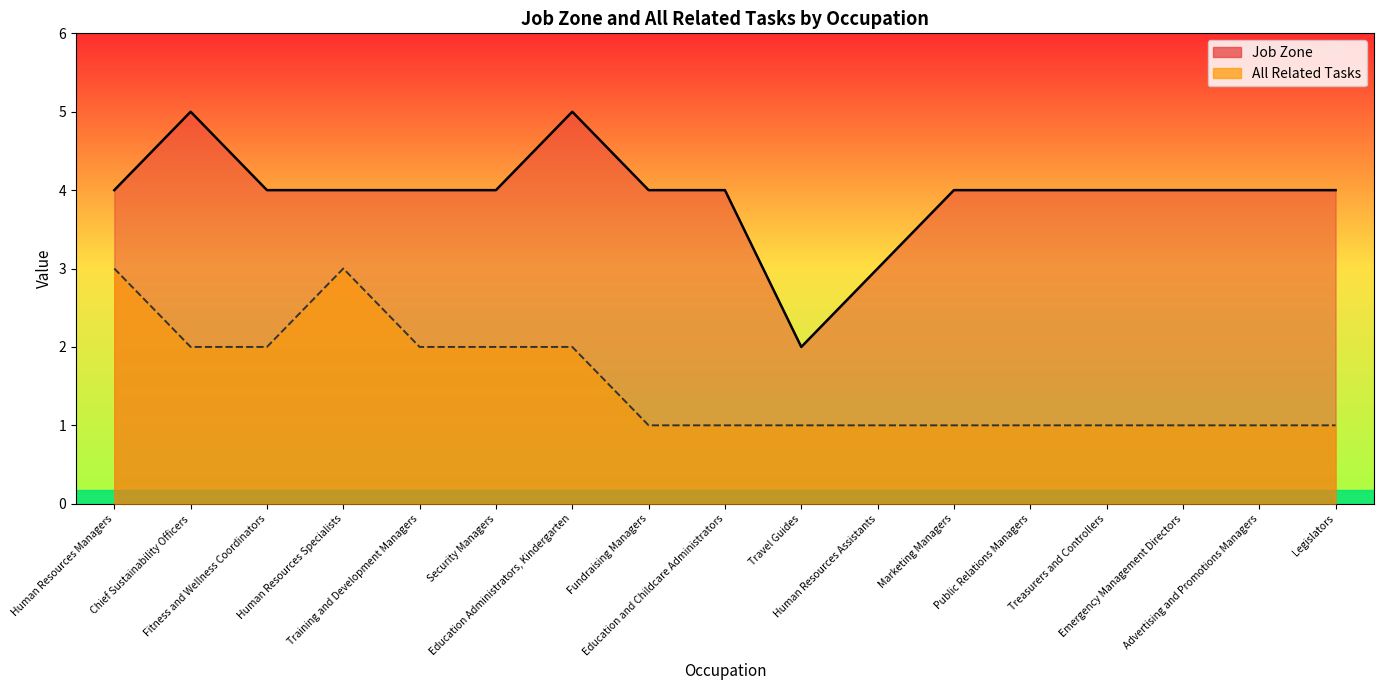

What is the difference between the second highest and second lowest values in the All Related Tasks series?

2